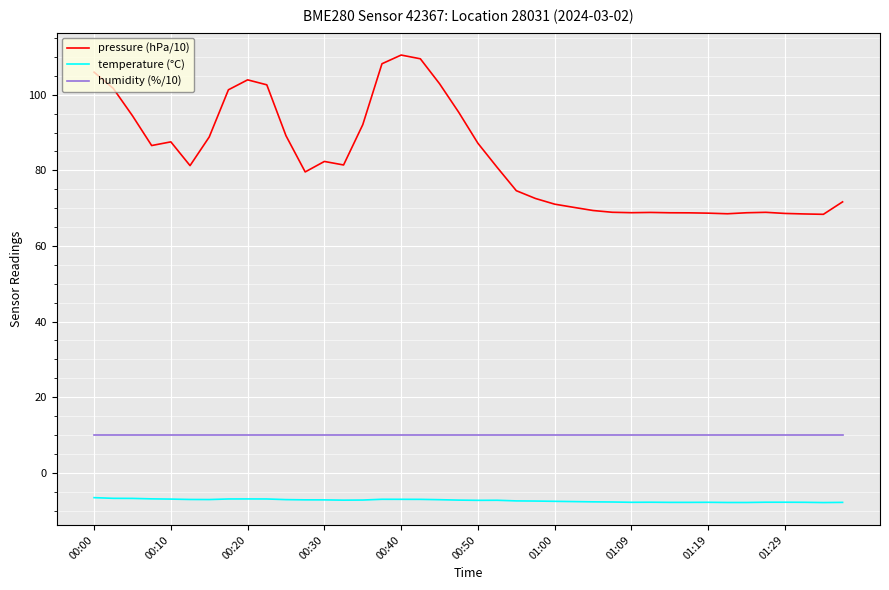

What is the greatest value displayed?

110.5